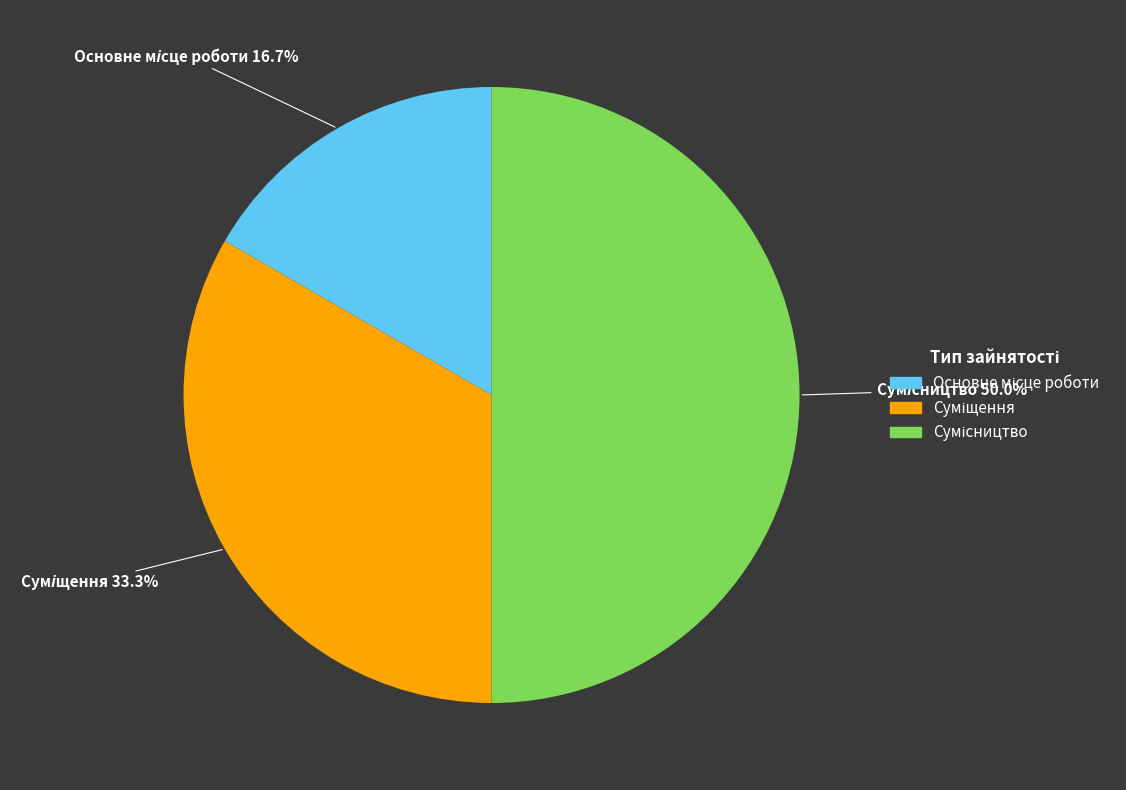

Is Суміщення the majority of the pie?

No